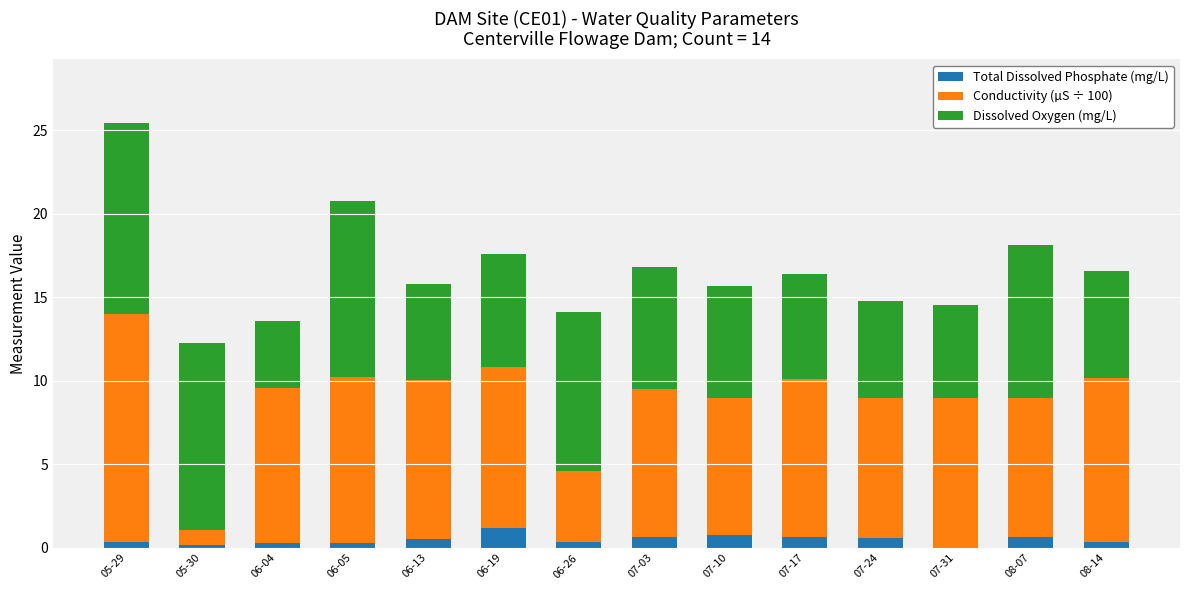

What is the maximum value for Total Dissolved Phosphate (mg/L)?

1.2